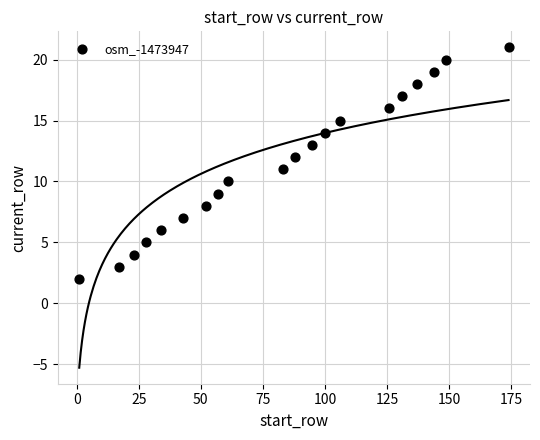

What is the range of Y values (max minus min)?

19